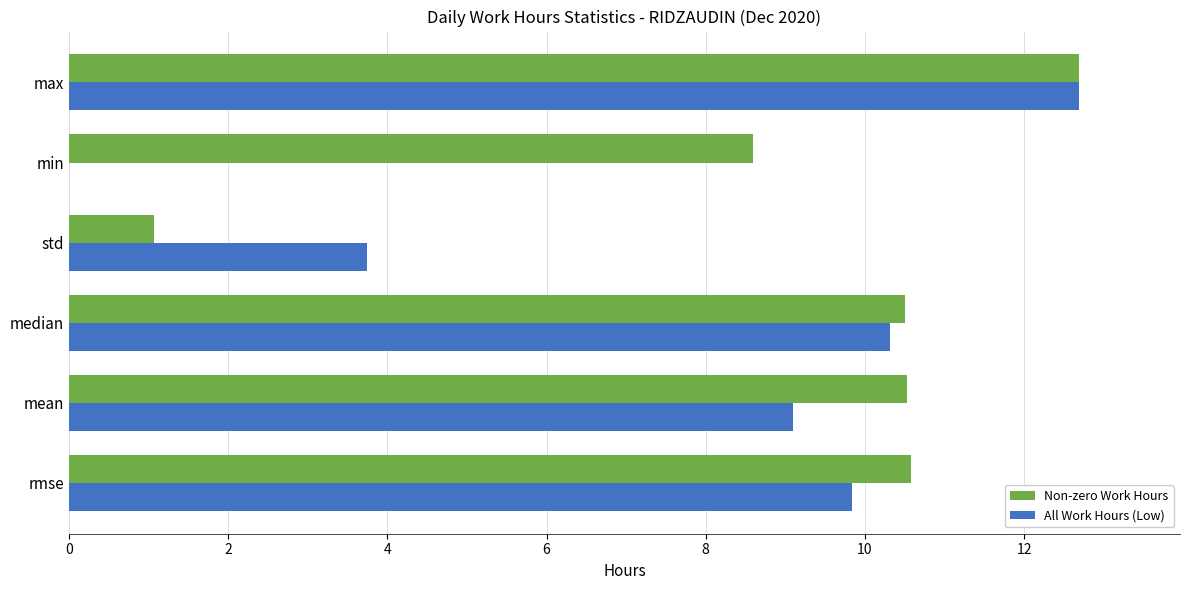

What is the sum of the All Work Hours (Low) values at std and rmse?

13.6